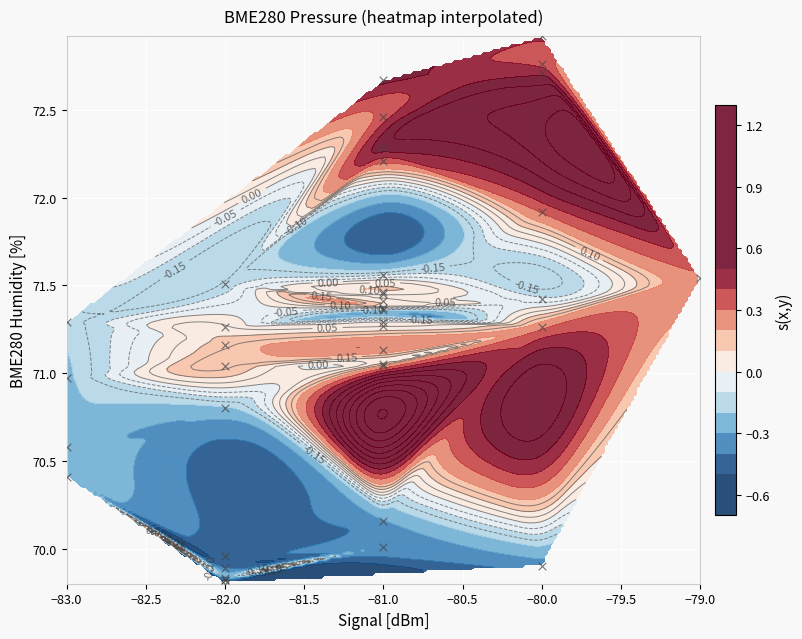

The chart shows a value of 18.6 at −81.0. True or false?

False